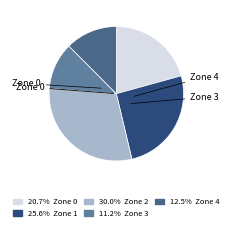

Is there a majority slice in this chart?

No